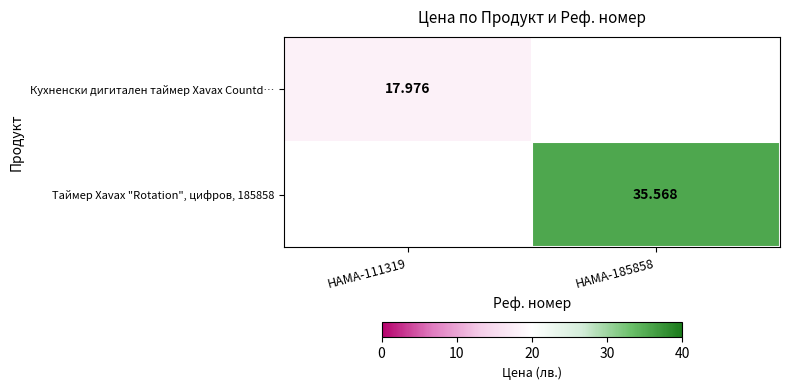

At how many categories does at least one series exceed 18?

1